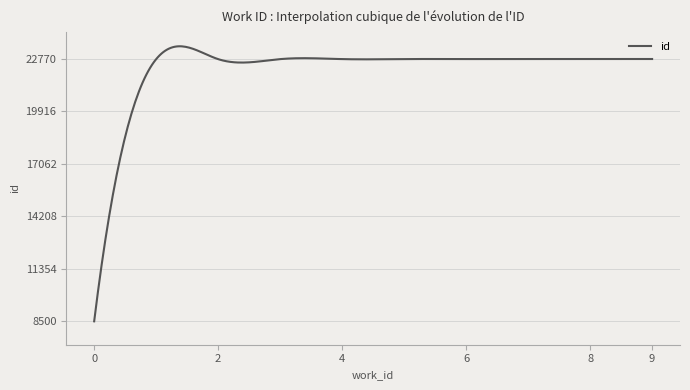

What is the difference between the maximum and minimum values?

14962.4